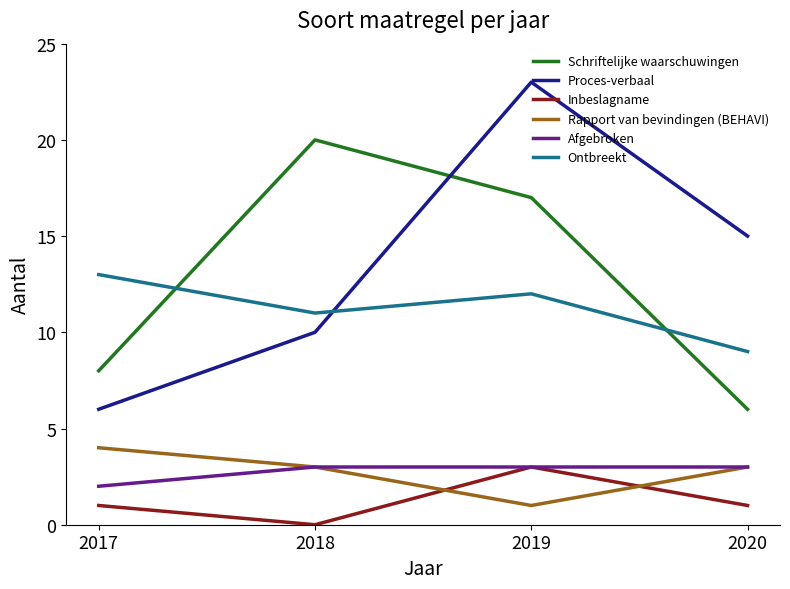

What is the highest value of the Afgebroken series?

3